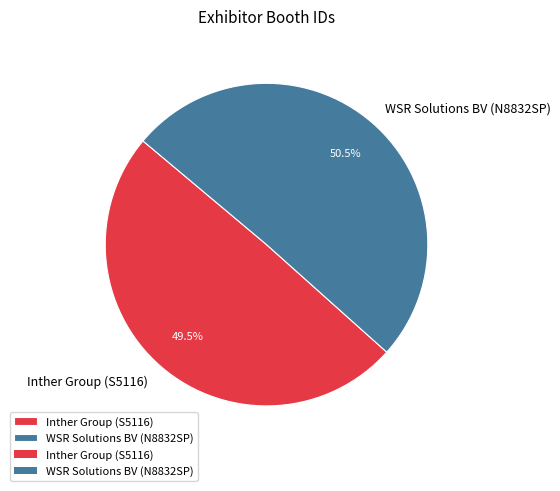

Approximately how many times larger is the value at WSR Solutions BV (N8832SP) compared to Inther Group (S5116)?

1.0